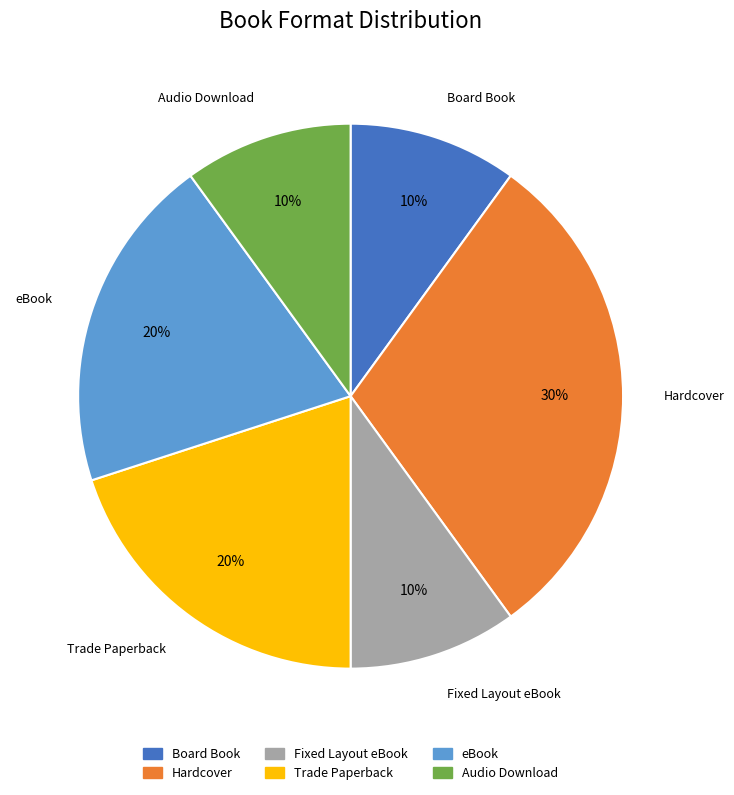

Which slice is the largest?

Hardcover